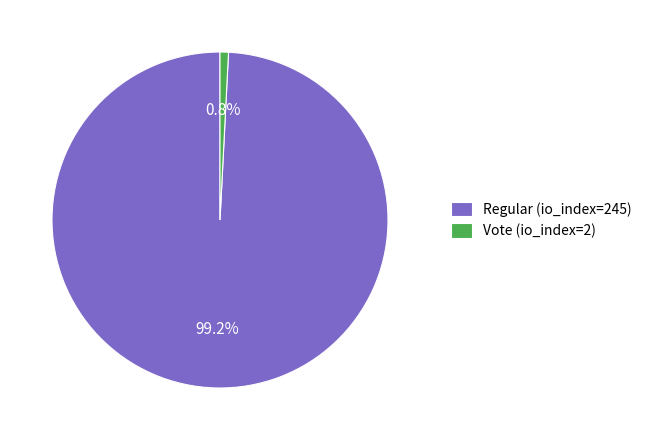

To the nearest percent, what percentage of the pie is Vote (io_index=2)?

1%